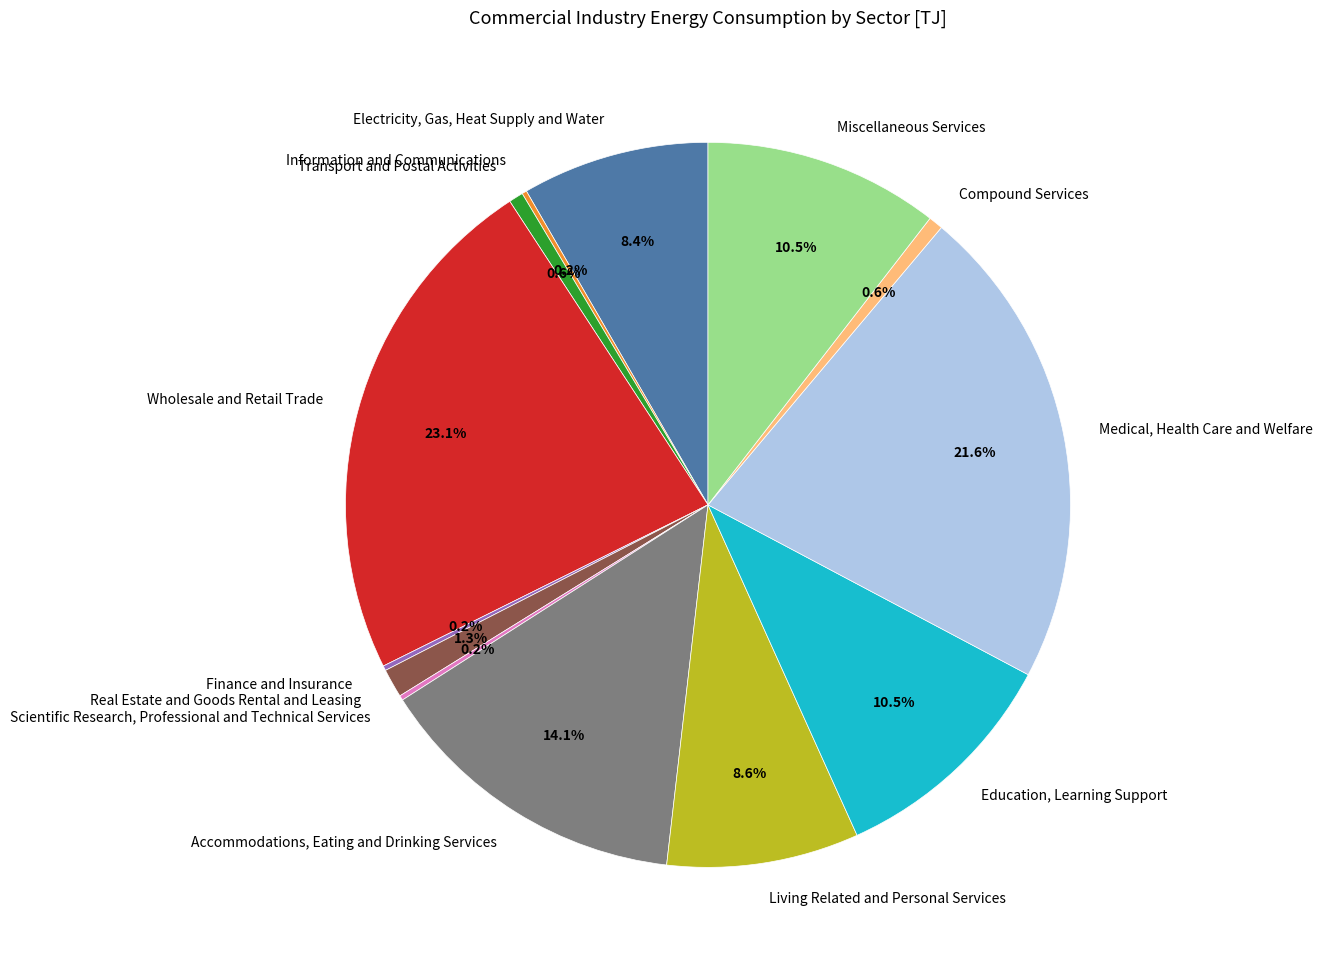

Is there any slice that represents more than half of the pie?

No